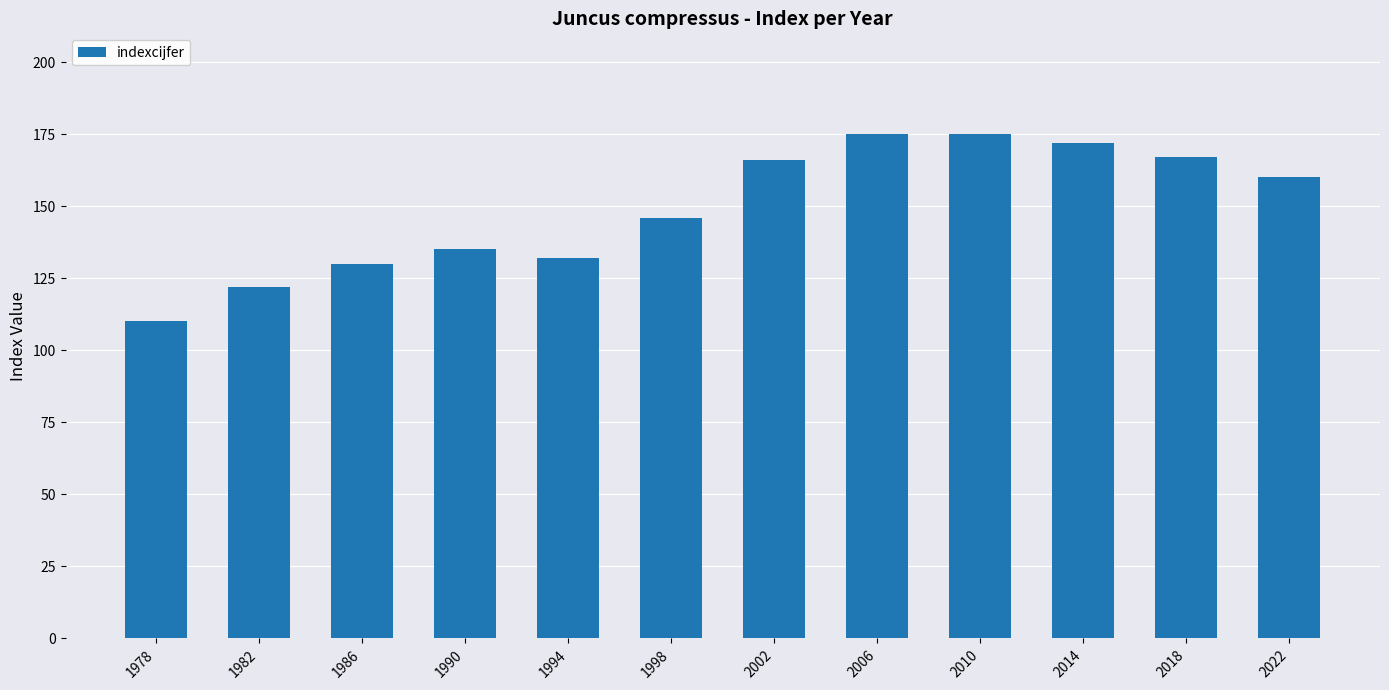

What is the value of the 3rd bar from the left?

130